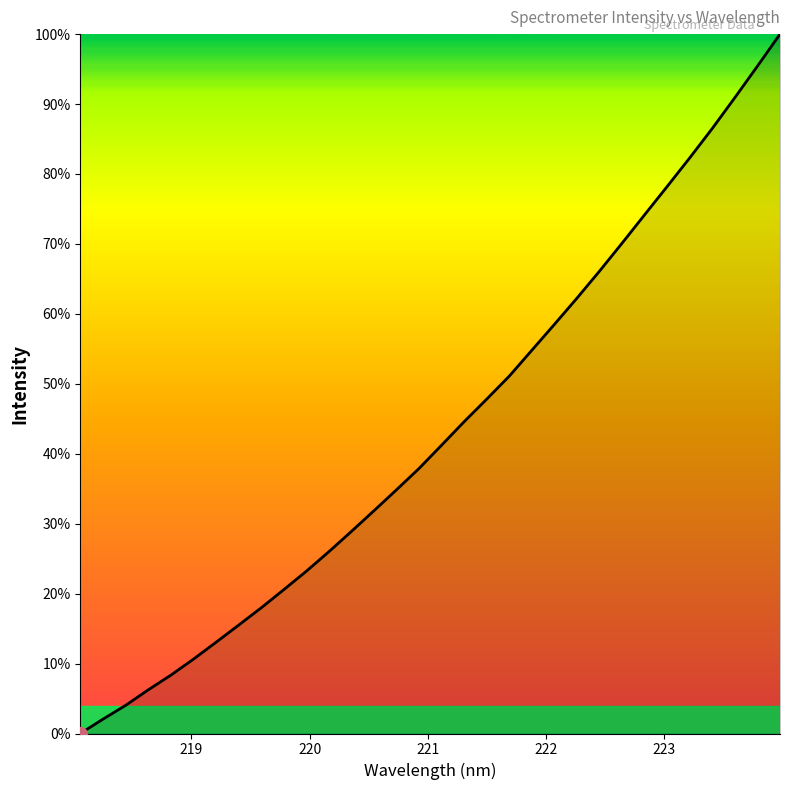

What is the maximum value shown in the chart?

100.0